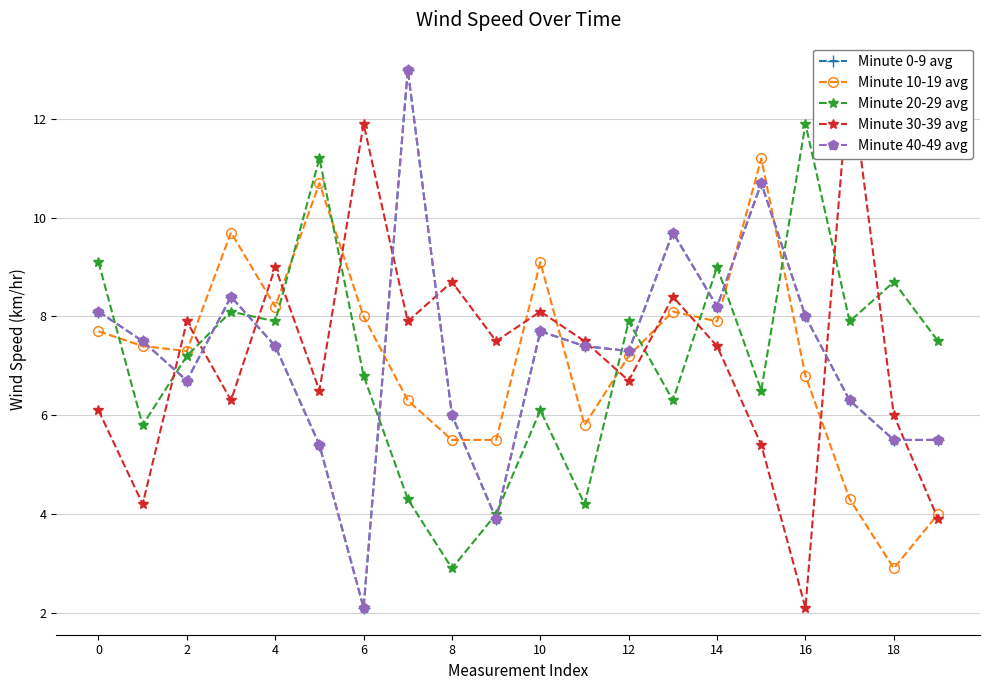

Is the value of Minute 30-39 avg at 18 greater than the value of Minute 20-29 avg at 10?

No